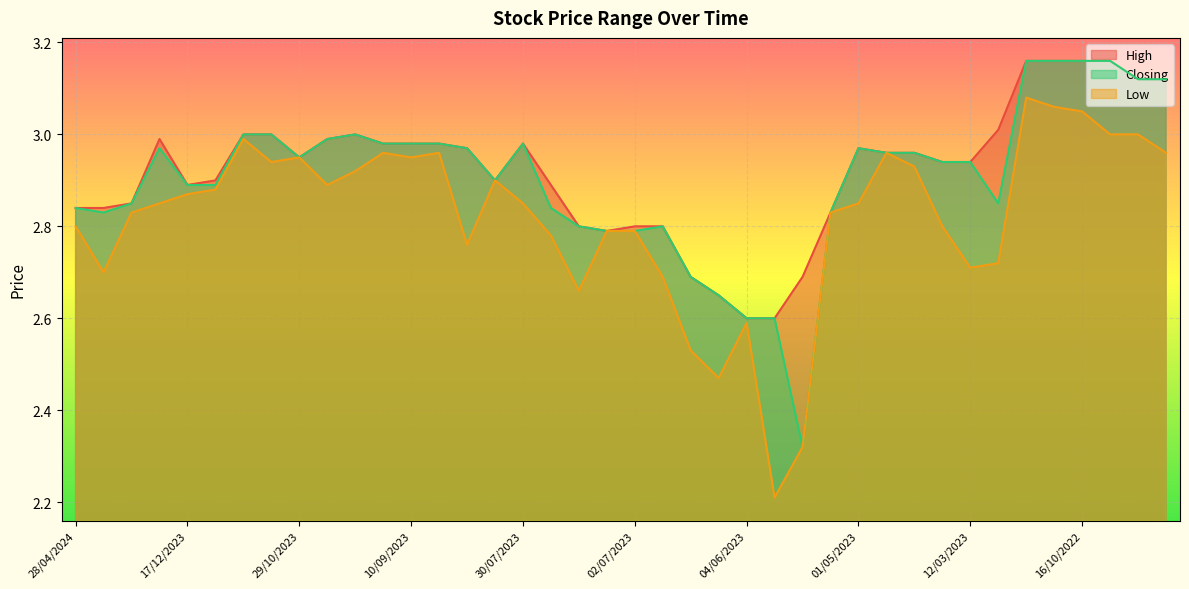

At which category does Low reach its first local peak?

12/11/2023